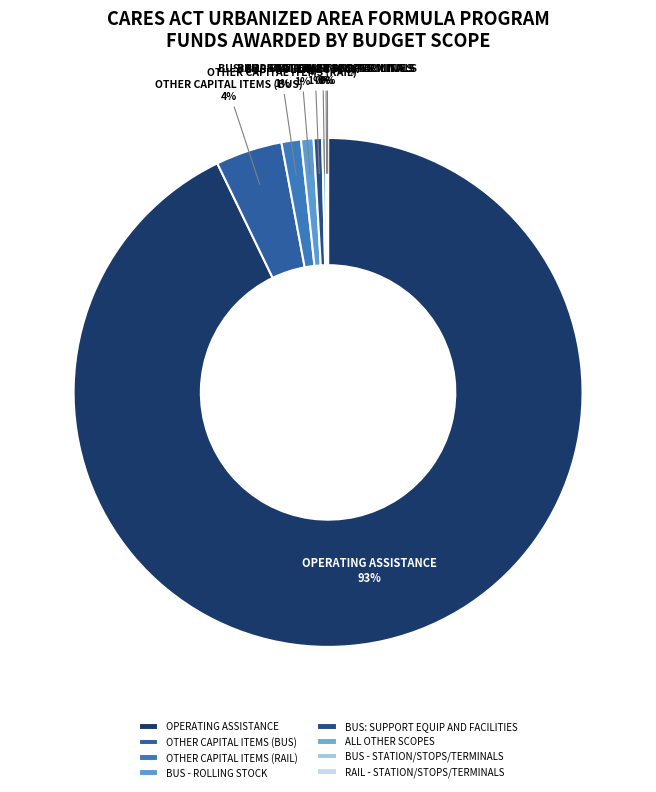

What percentage is the BUS: SUPPORT EQUIP AND FACILITIES slice, to the nearest percent?

1%